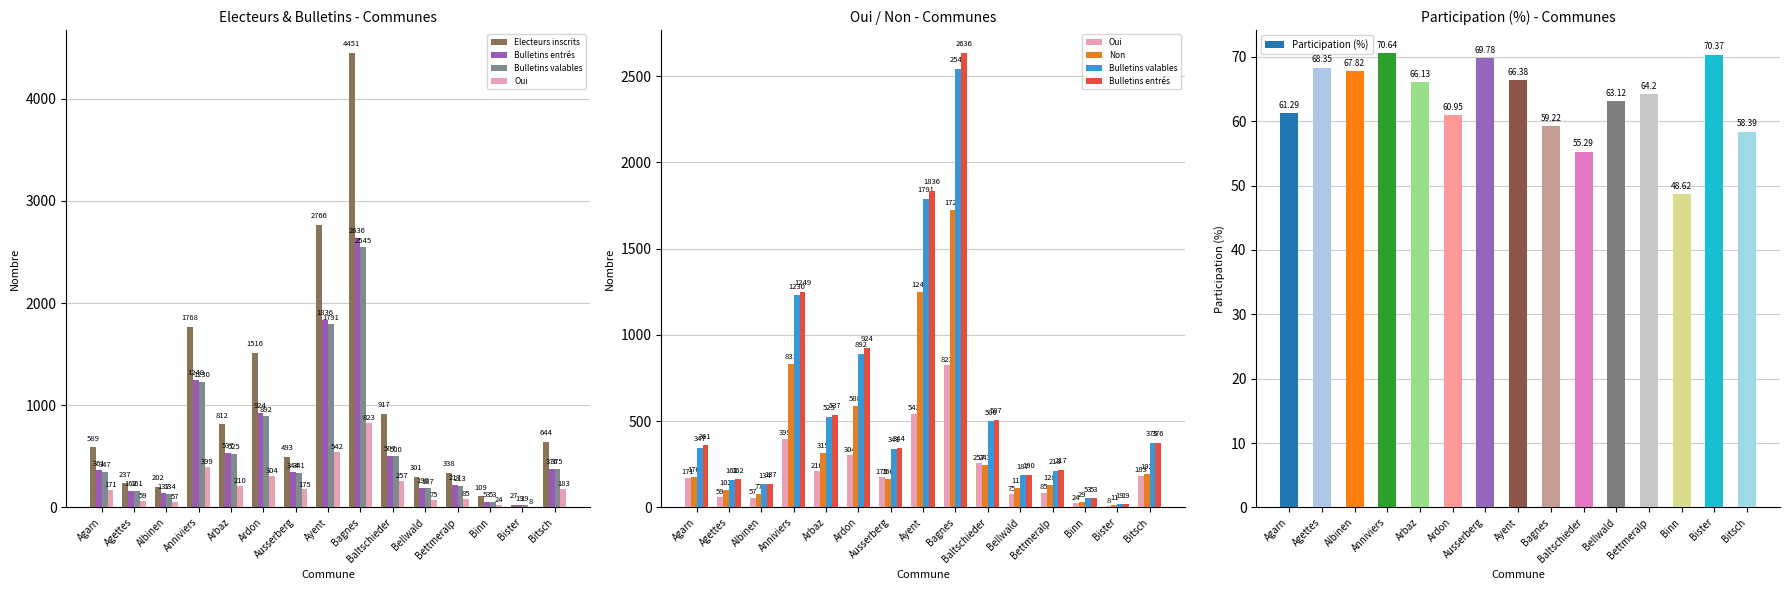

Reading left to right, transcribe all the data shown in this chart.

Electeurs inscrits: 589.0	237.0	202.0	1768.0	812.0	1516.0	493.0	2766.0	4451.0	917.0	301.0	338.0	109.0	27.0	644.0
Bulletins entrés: 361.0	162.0	137.0	1249.0	537.0	924.0	344.0	1836.0	2636.0	507.0	190.0	217.0	53.0	19.0	376.0
Bulletins valables: 347.0	161.0	134.0	1230.0	525.0	892.0	341.0	1791.0	2545.0	500.0	187.0	213.0	53.0	19.0	375.0
Oui: 171.0	59.0	57.0	399.0	210.0	304.0	175.0	542.0	823.0	257.0	75.0	85.0	24.0	8.0	183.0
Non: 176.0	102.0	77.0	831.0	315.0	588.0	166.0	1249.0	1722.0	243.0	112.0	128.0	29.0	11.0	192.0
Participation (%): 61.3	68.3	67.8	70.6	66.1	61.0	69.8	66.4	59.2	55.3	63.1	64.2	48.6	70.4	58.4